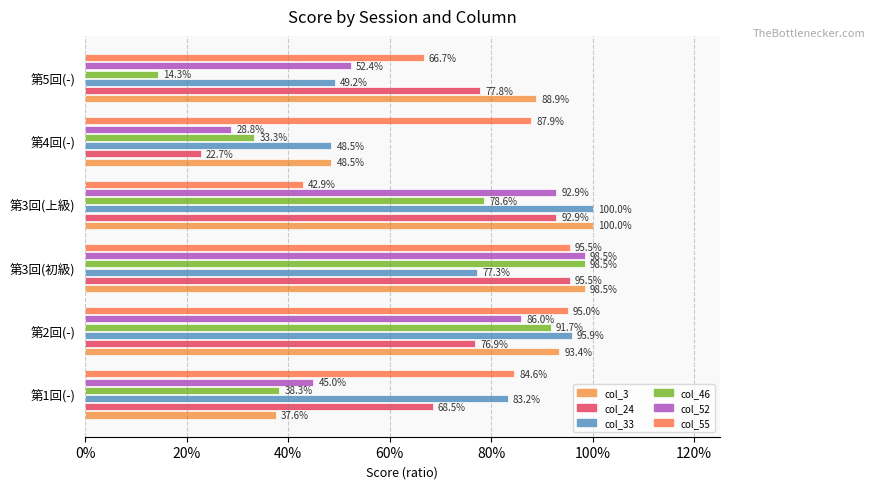

Which series has the largest range (max minus min)?

col_46